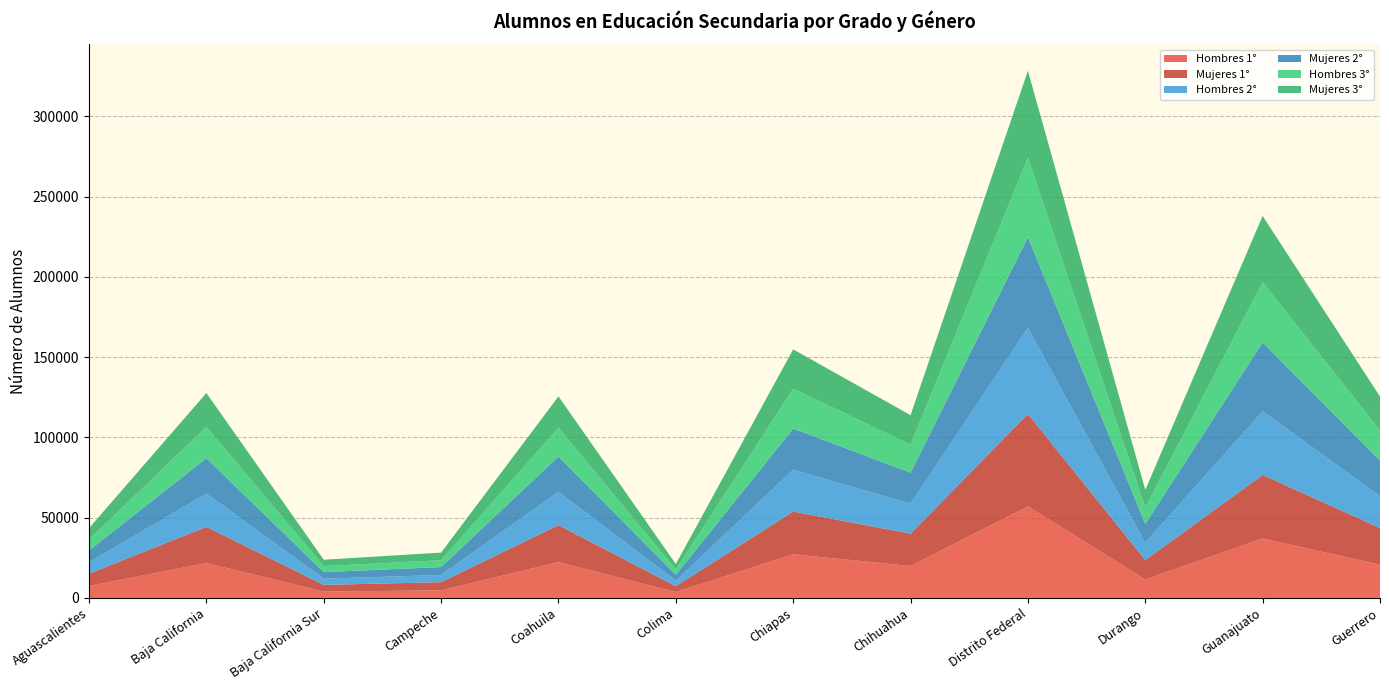

Reading right to left, transcribe all the data shown in this chart.

Hombres 1°: 20692	36994	11535	56997	19879	27185	3621	22296	4695	3958	21696	7448
Mujeres 1°: 22850	39600	12000	57584	20150	26621	3672	23040	5106	4155	22553	7630
Hombres 2°: 19827	39645	10915	53581	18631	26068	3459	20772	4474	3882	20774	7105
Mujeres 2°: 22144	42951	11616	56630	19306	25626	3624	21962	4951	4068	21968	7390
Hombres 3°: 18826	37475	10198	49539	17492	24885	3239	17992	4236	3729	19621	6761
Mujeres 3°: 21130	41330	11031	54153	18416	24469	3504	19493	4763	3992	21045	7125